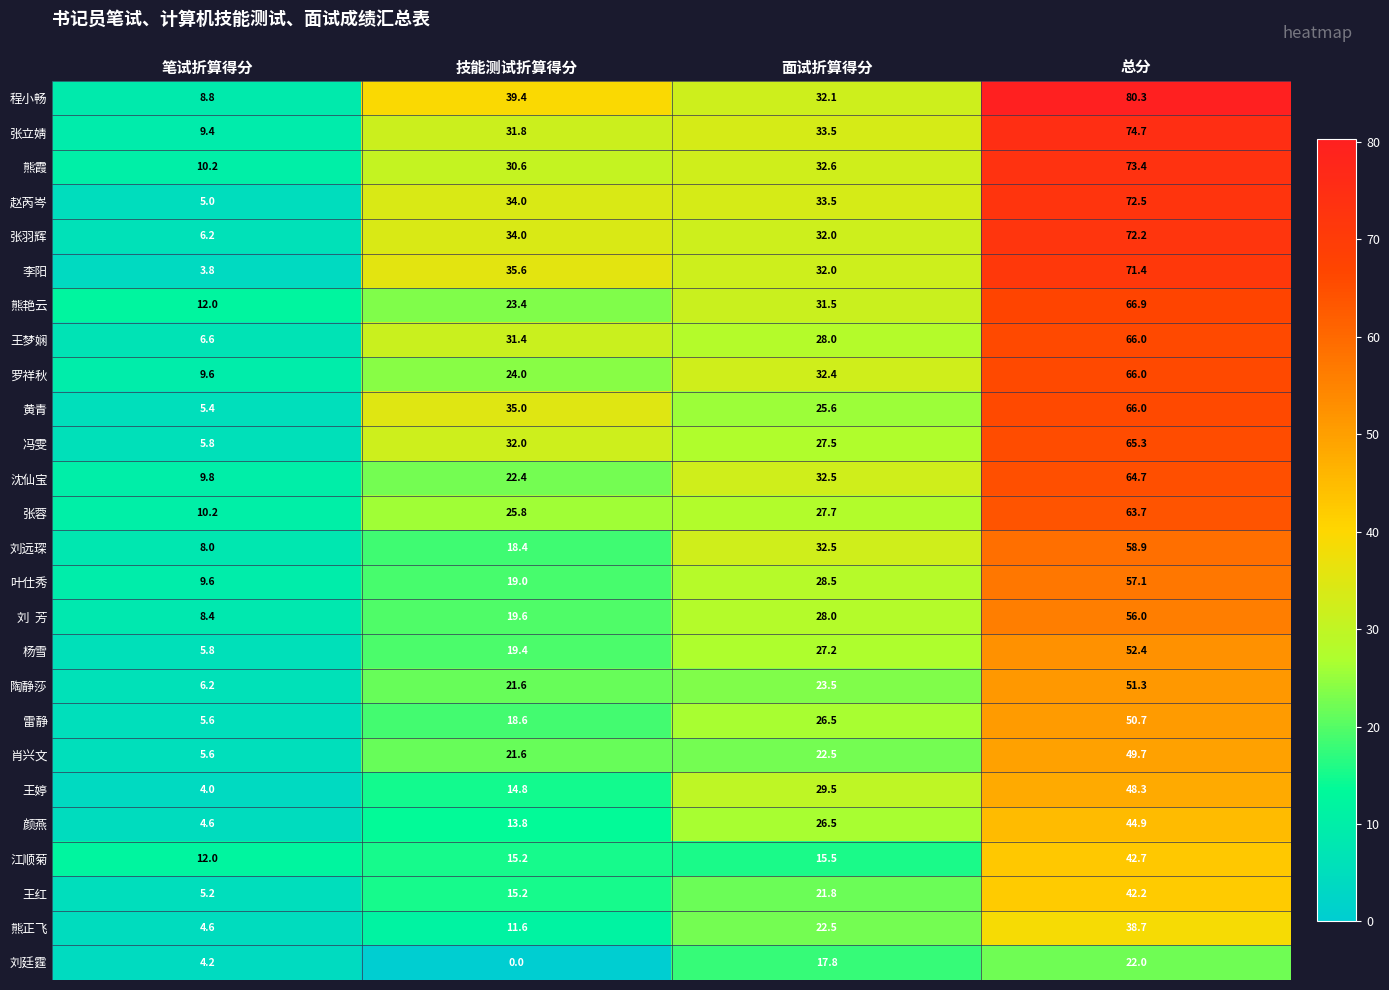

True or false: 王梦娴 has a value of 17.3 at 面试折算得分.

False